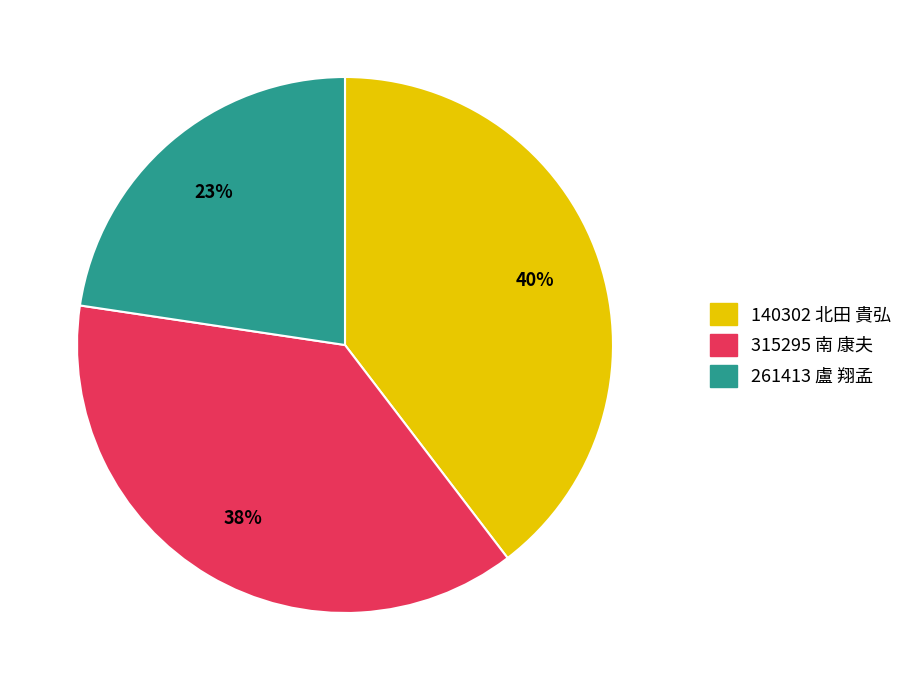

Combined, do 261413 盧 翔孟 and 315295 南 康夫 account for over 50%?

Yes